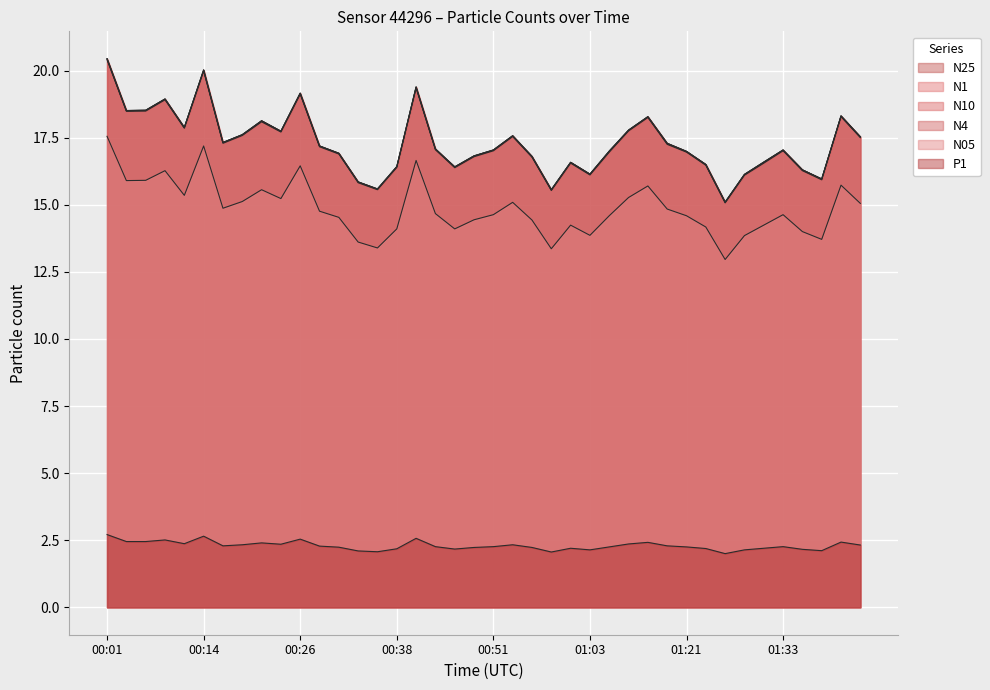

True or false: N4 and N25 intersect in this chart.

False